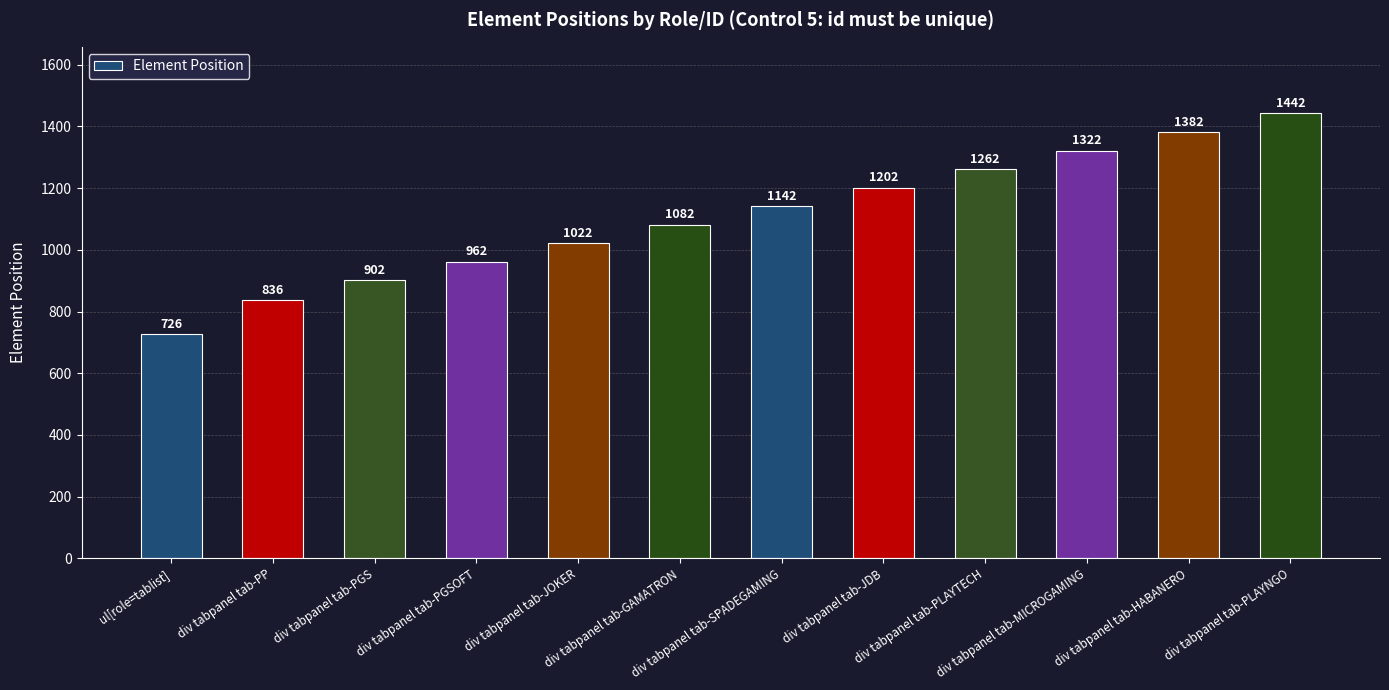

What is the label of the 4th bar from the right?

div tabpanel tab-PLAYTECH